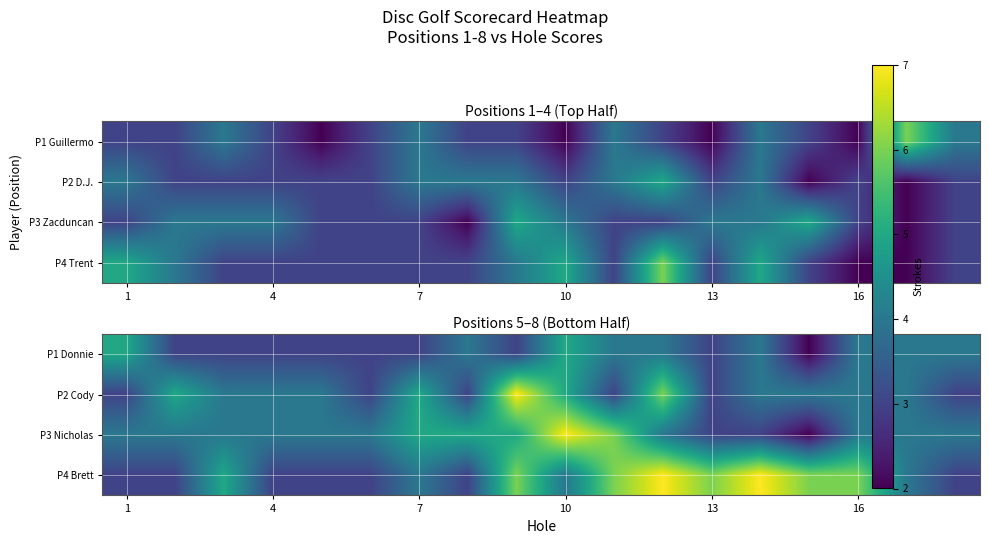

True or false: P4 Brett has a value of 1 at 16.

False